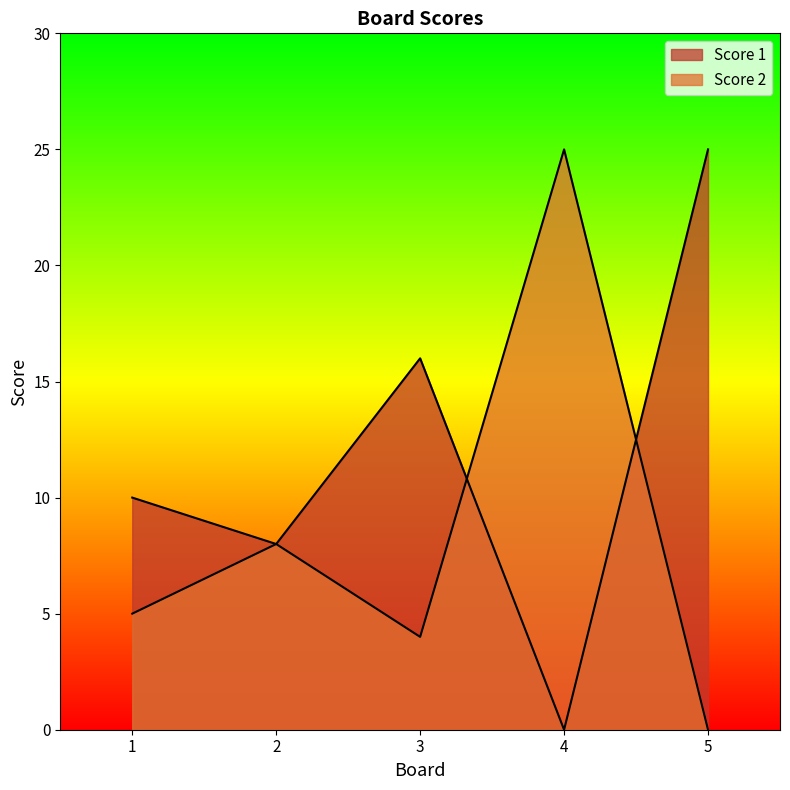

What is the total value across all series at 1?

15